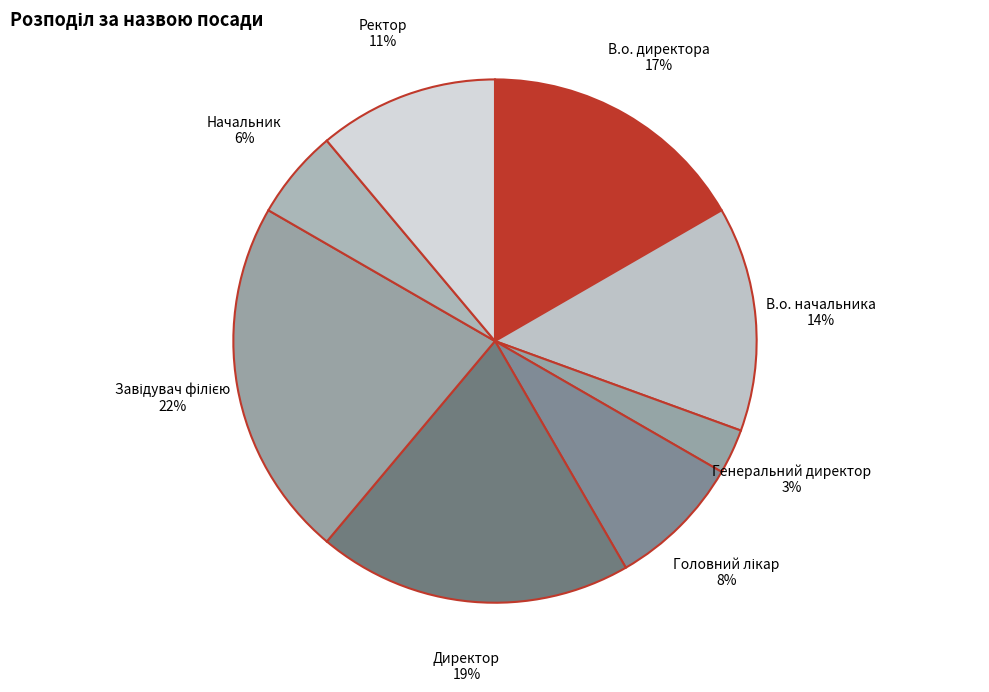

Does any single category account for the majority?

No